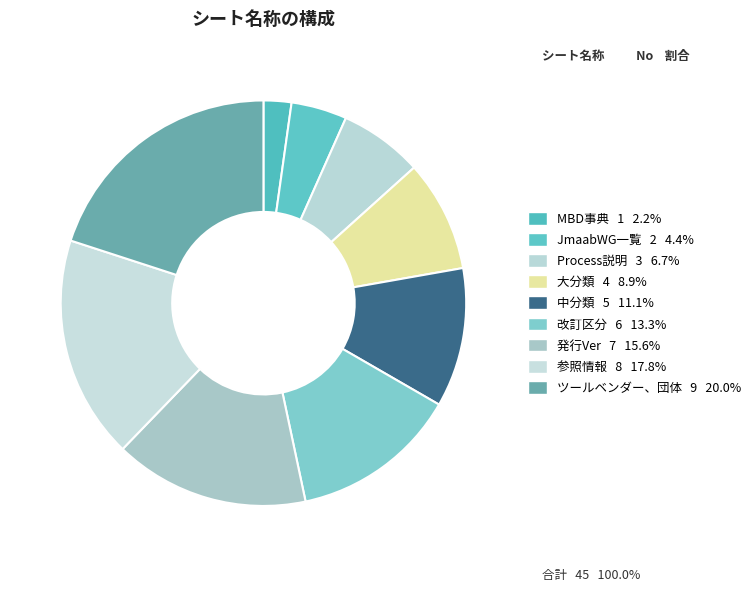

To the nearest percent, what is the difference between the 参照情報 and 改訂区分 slice percentages?

4%